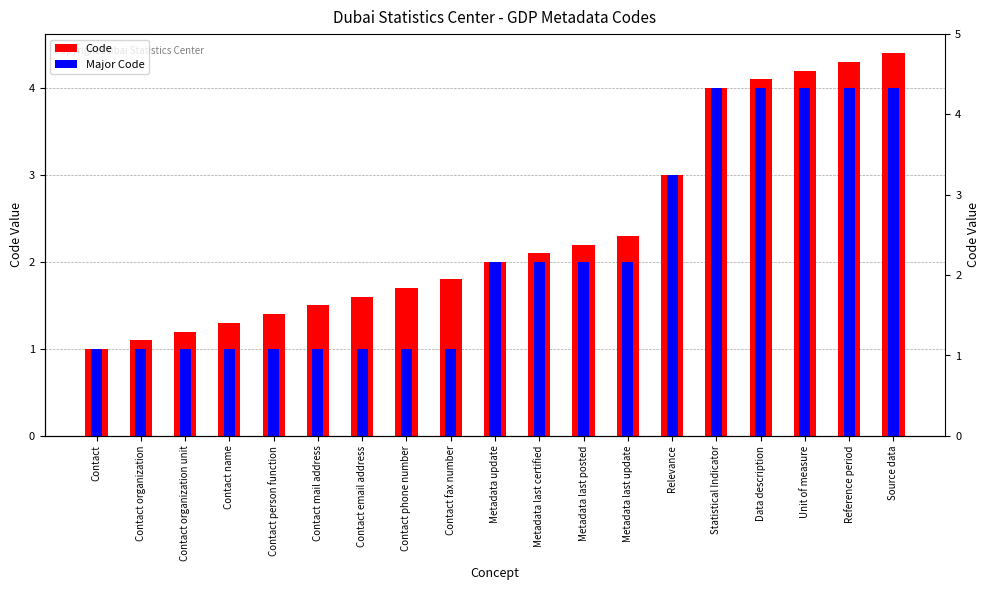

Where is Major Code nearest to the value 2?

Metadata update